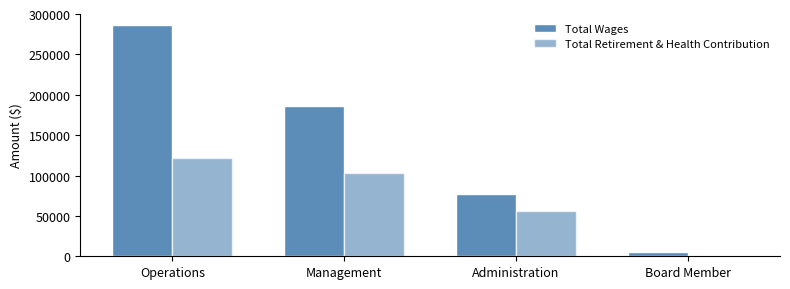

How many groups of bars are there?

4